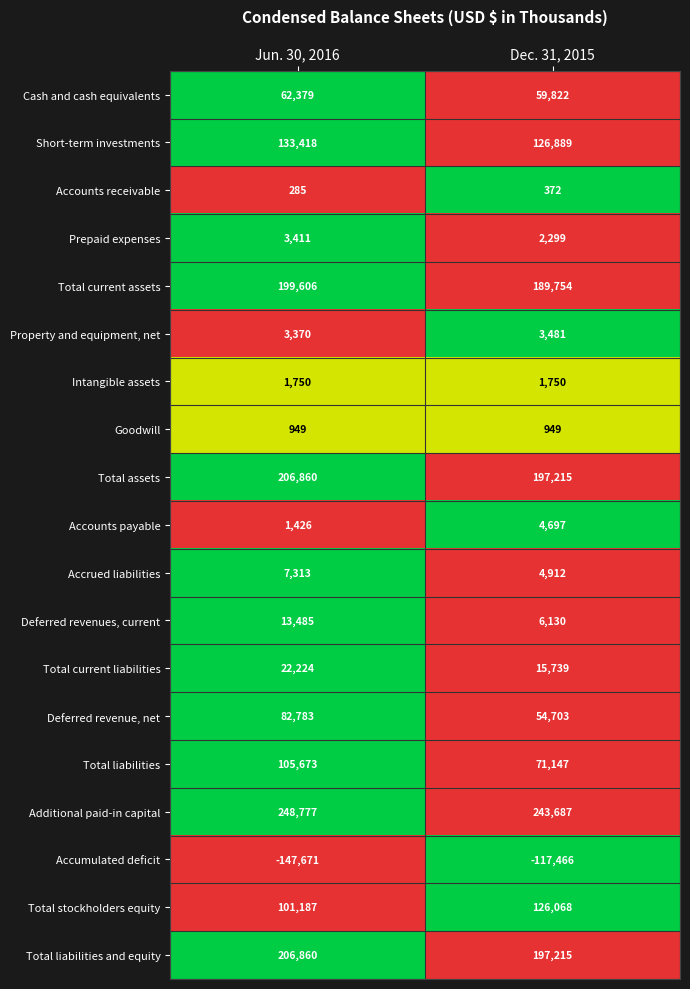

Which series changed the most between Jun. 30, 2016 and Dec. 31, 2015?

Total liabilities